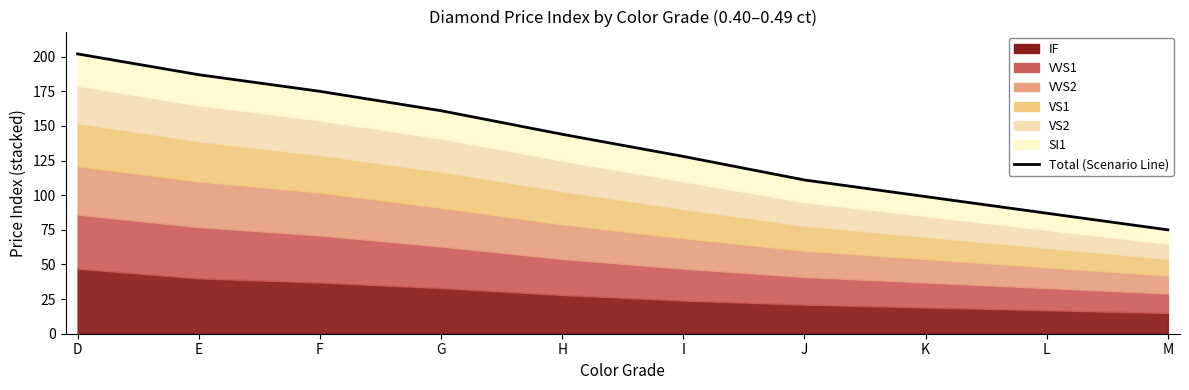

What is the maximum value shown in the chart?

202